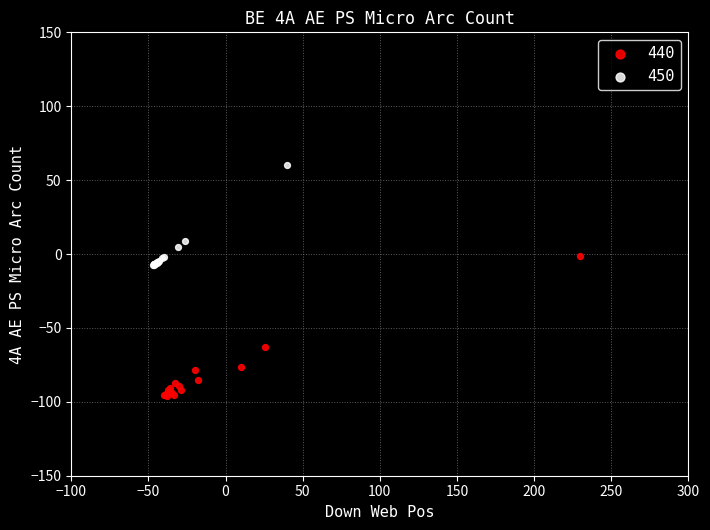

Which series reaches the maximum Y coordinate?

450